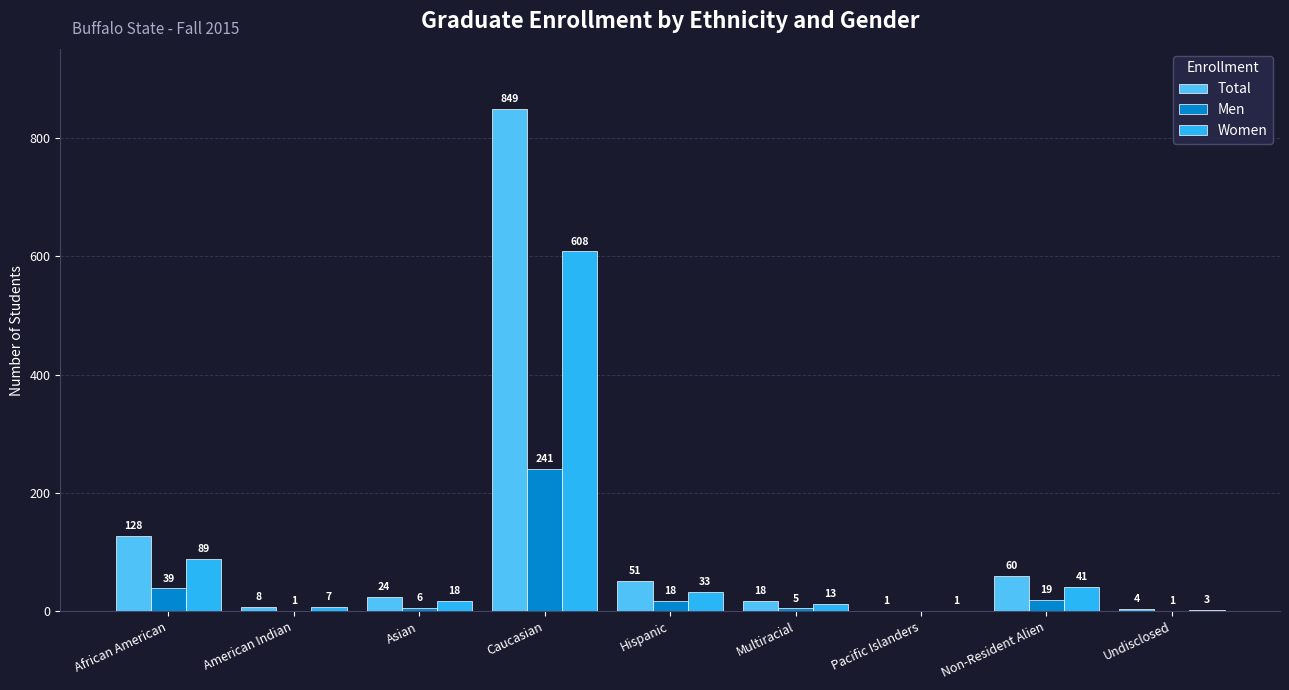

Where is Men nearest to the value 120?

African American